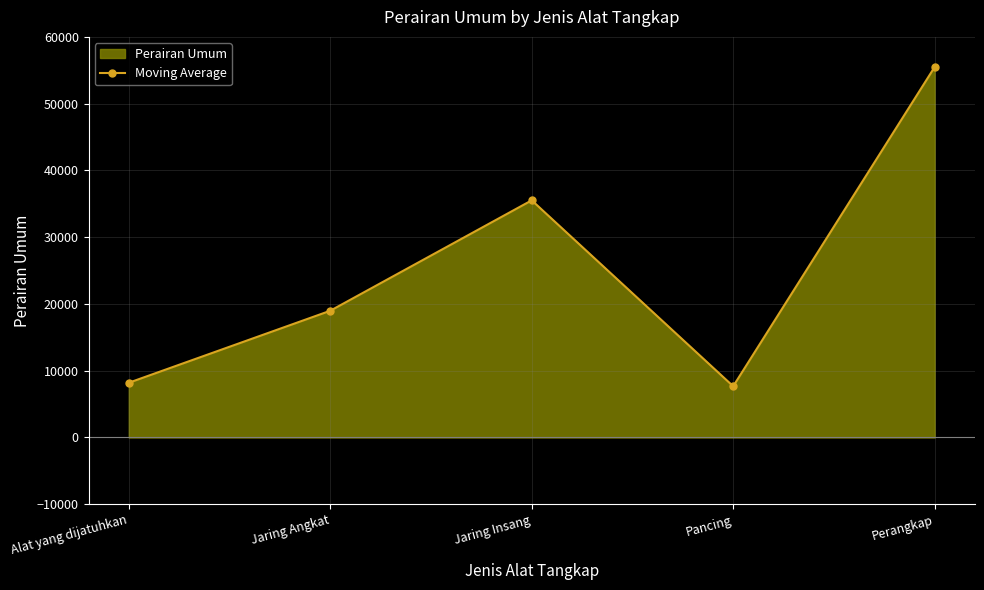

Reading left to right, transcribe all the data shown in this chart.

Alat yang dijatuhkan=8196	Jaring Angkat=18980	Jaring Insang=35520	Pancing=7672	Perangkap=55485